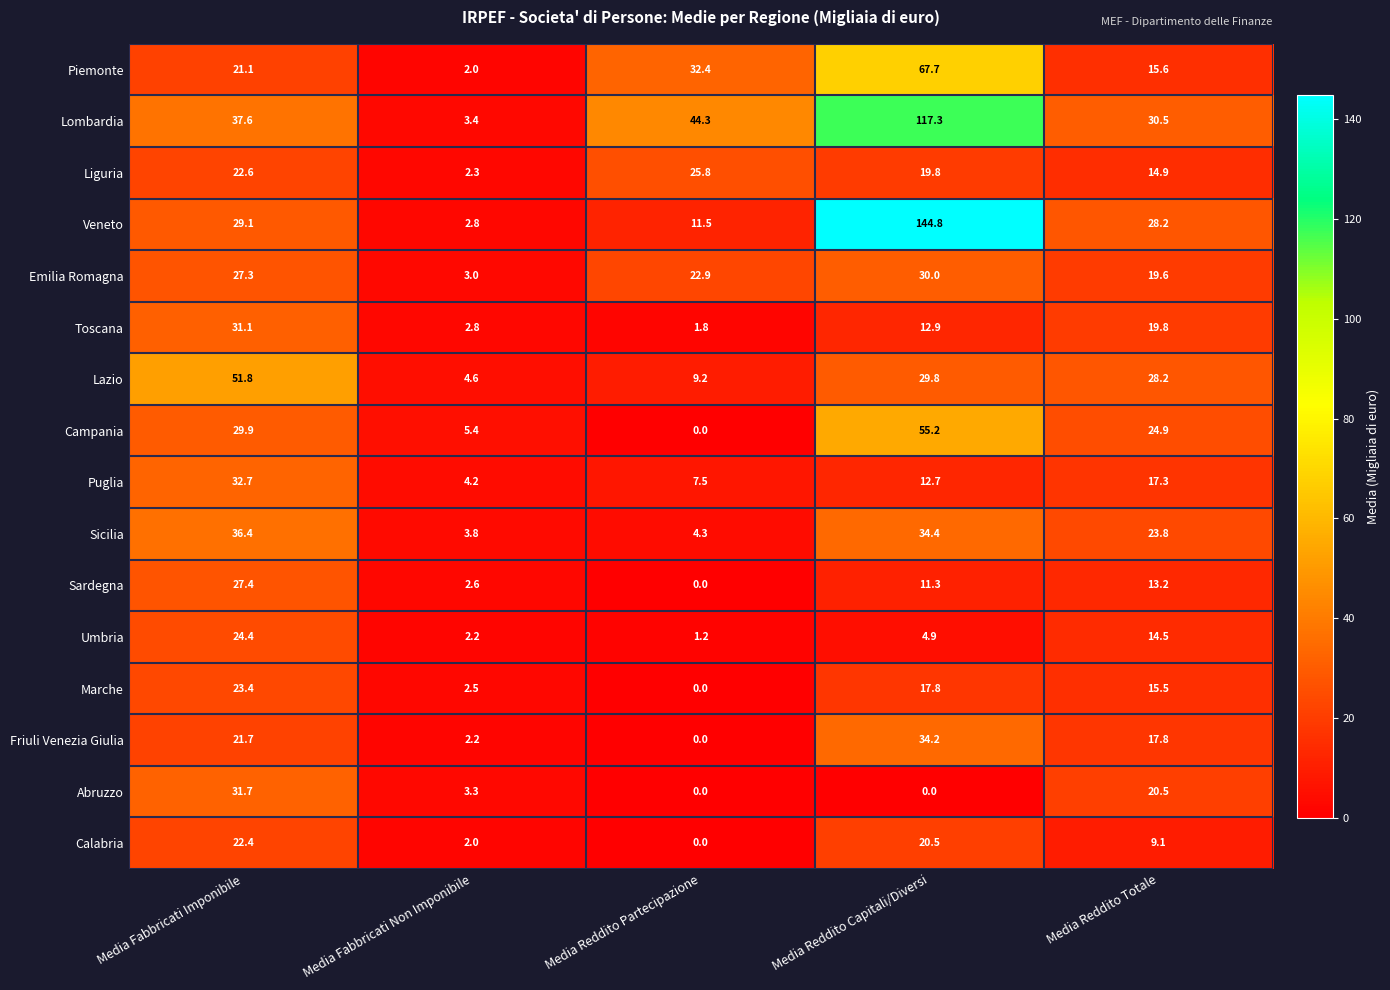

Rank the series by their maximum value, from lowest to highest.

Calabria, Marche, Umbria, Liguria, Sardegna, Emilia Romagna, Toscana, Abruzzo, Puglia, Friuli Venezia Giulia, Sicilia, Lazio, Campania, Piemonte, Lombardia, Veneto